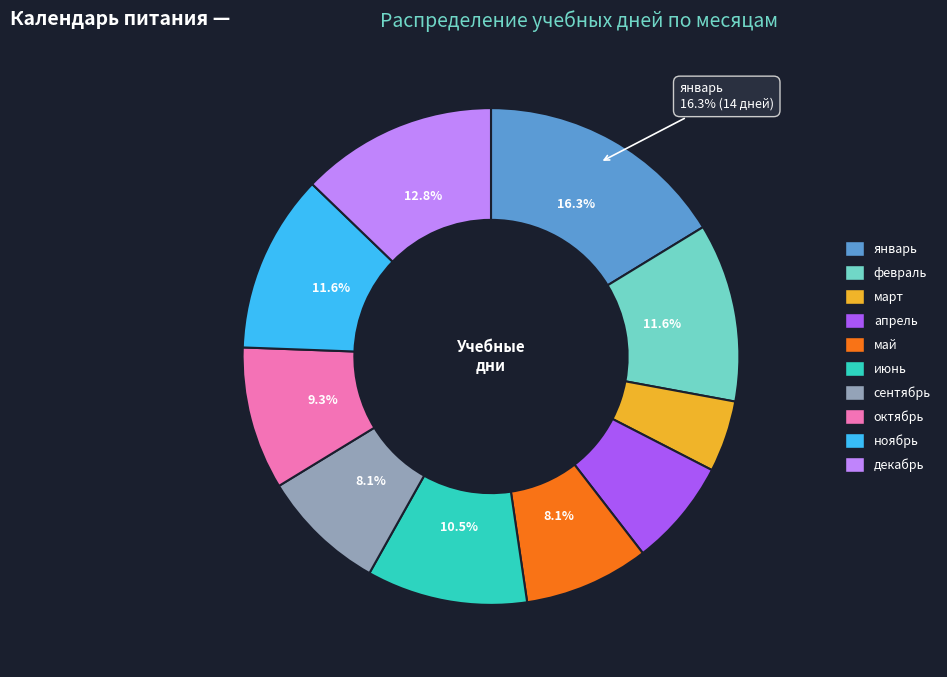

Is there any slice that represents more than half of the pie?

No